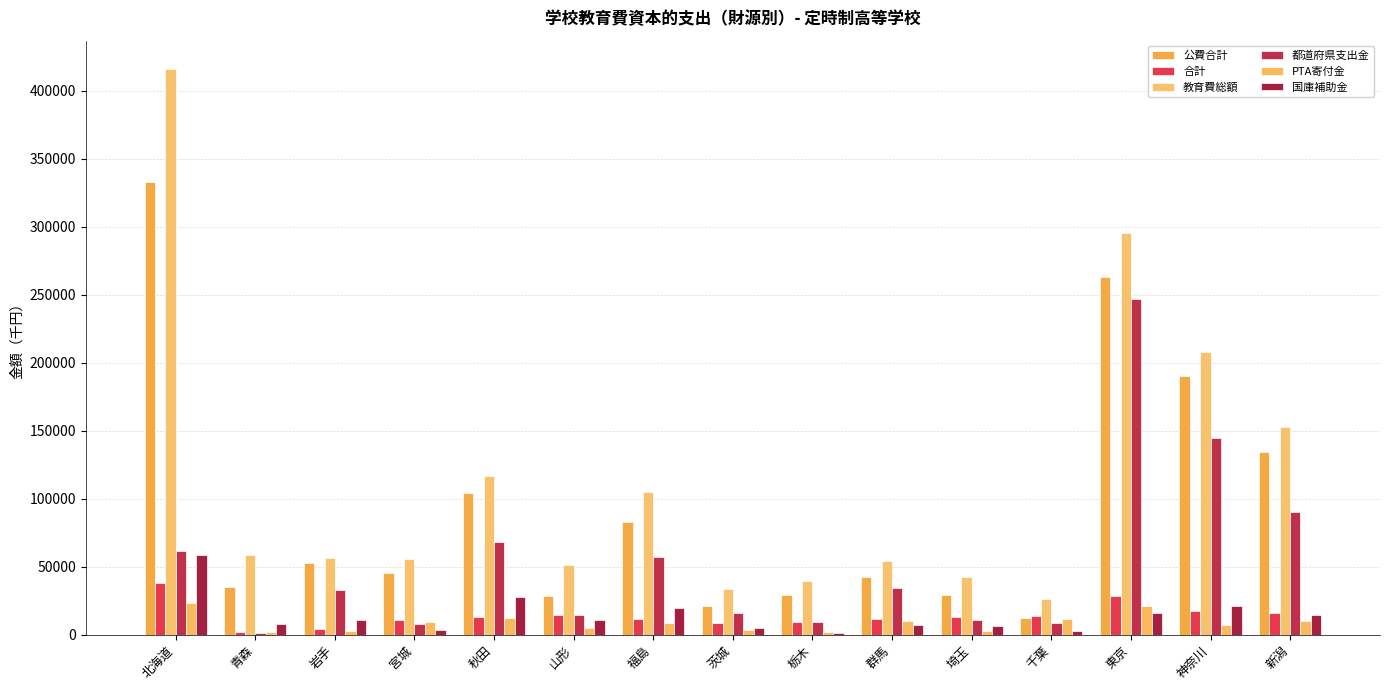

How many categories are shown in the chart?

15